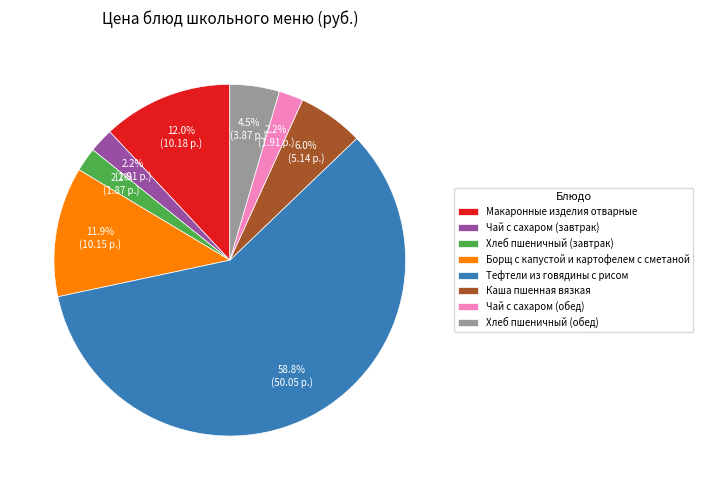

To the nearest percent, what percentage of the pie is Тефтели из говядины с рисом?

59%